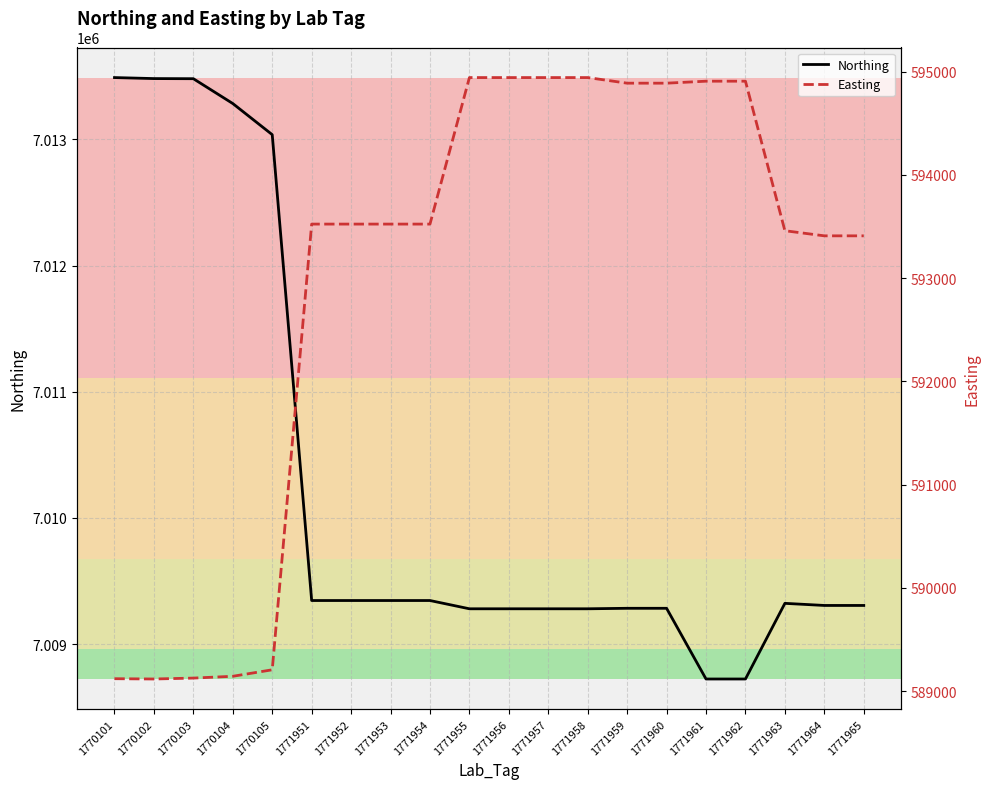

What is the value of the Northing point at the 9th from the left?

7009345.7